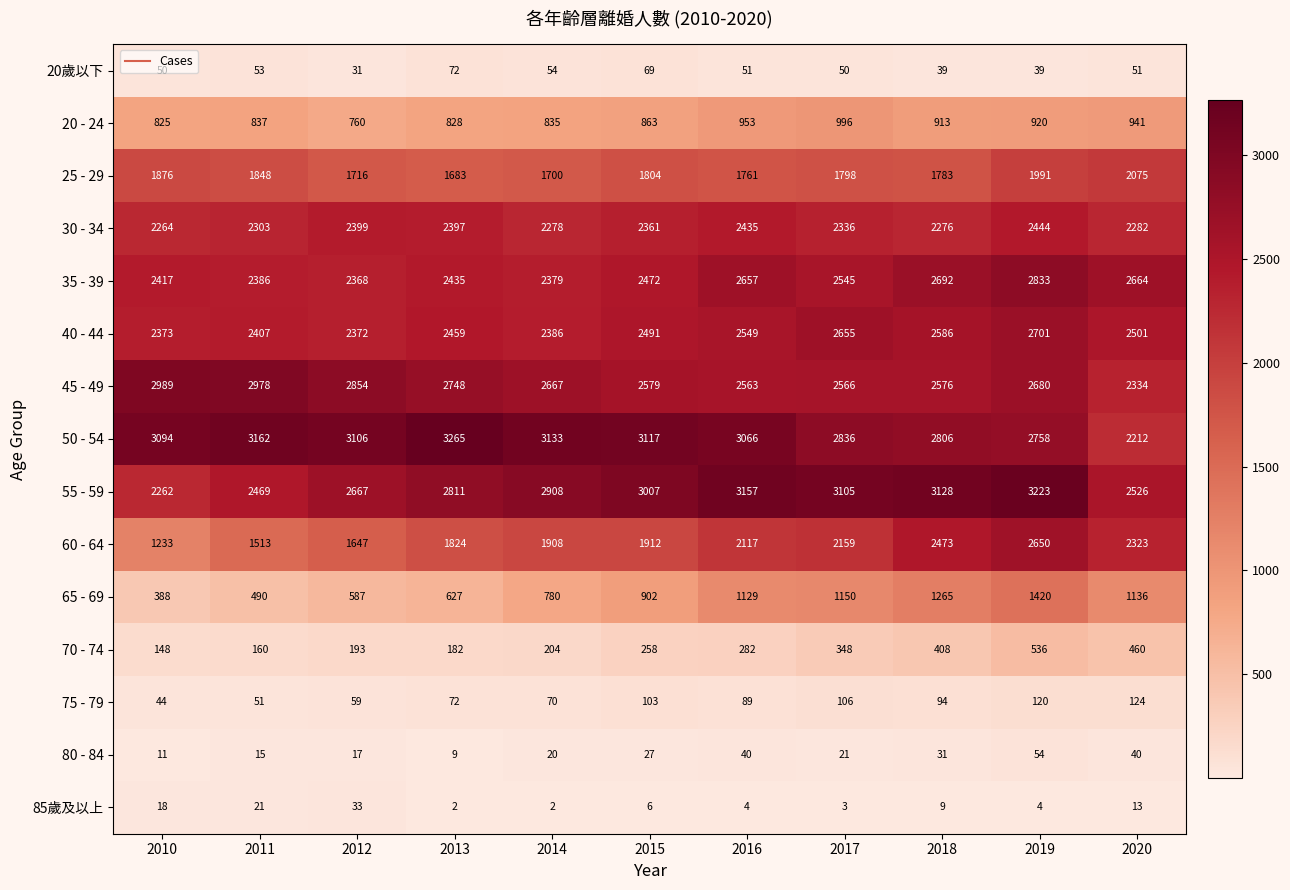

Is it true that 60 - 64 equals 1119 at 2018?

False